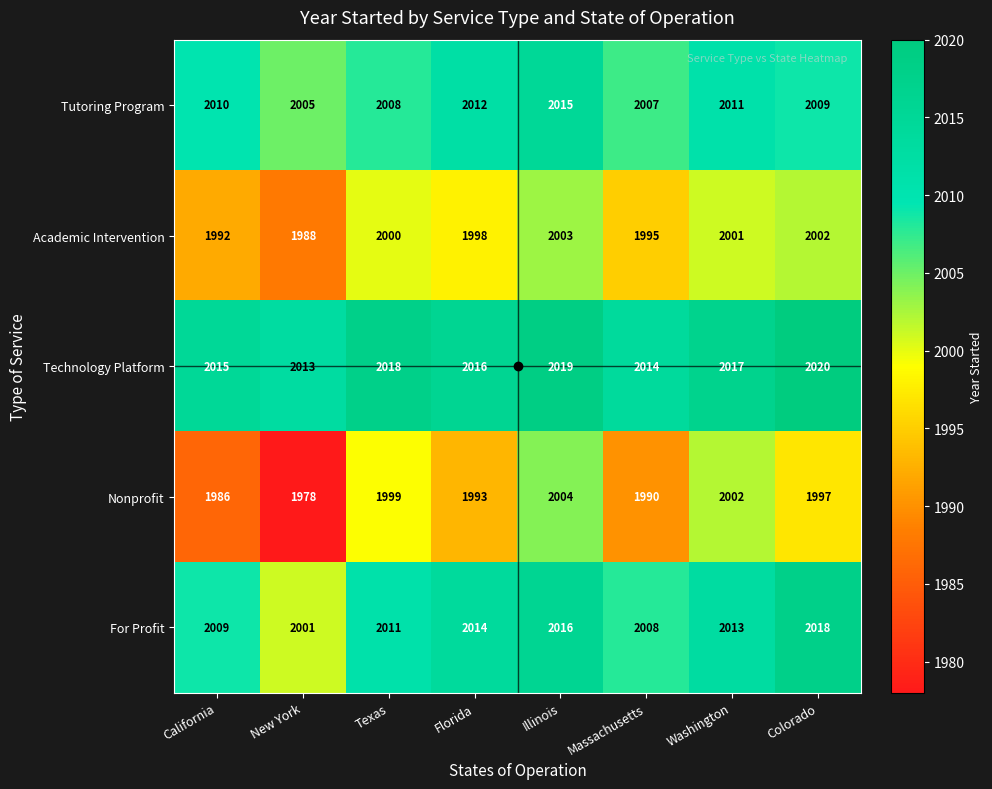

Which series changed the most between Florida and Illinois?

Nonprofit